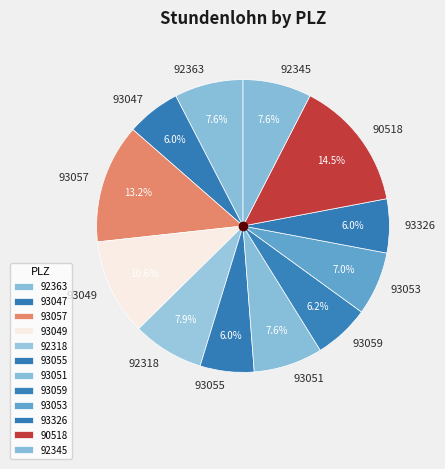

What percentage is the 93057 slice, to the nearest percent?

13%